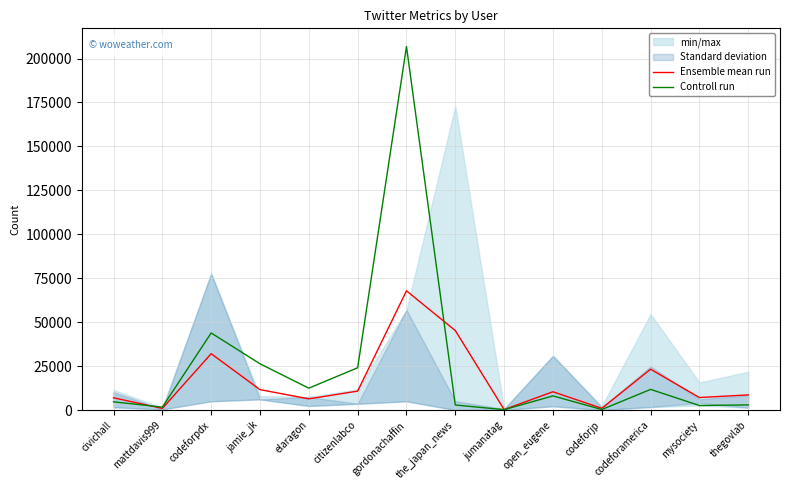

Rank the series by their maximum value, from highest to lowest.

Controll run, Ensemble mean run